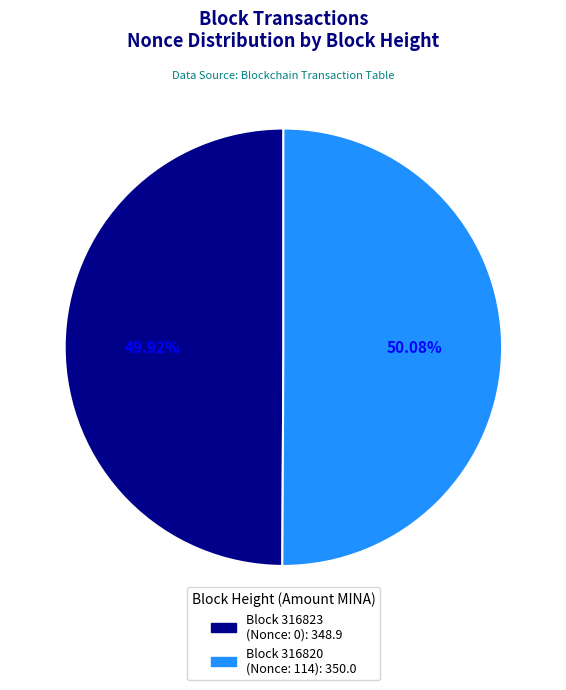

Is there any slice that represents more than half of the pie?

Yes